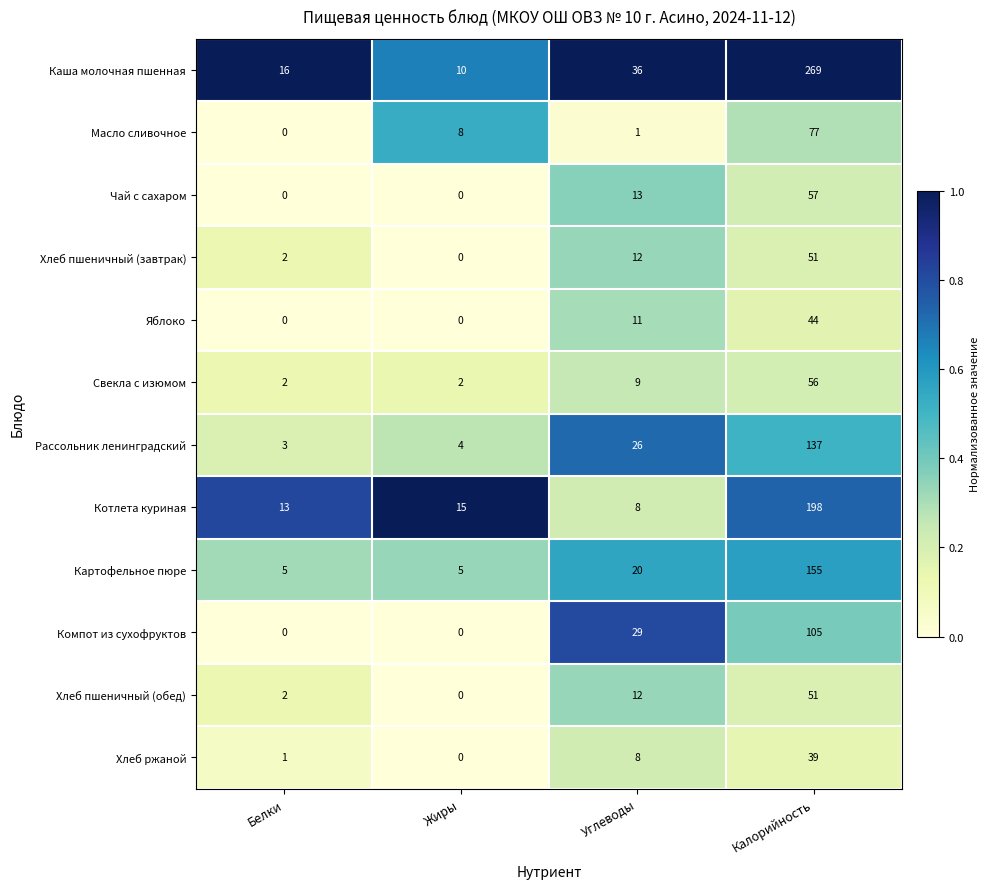

The value of Рассольник ленинградский at Белки is 4. True or false?

False